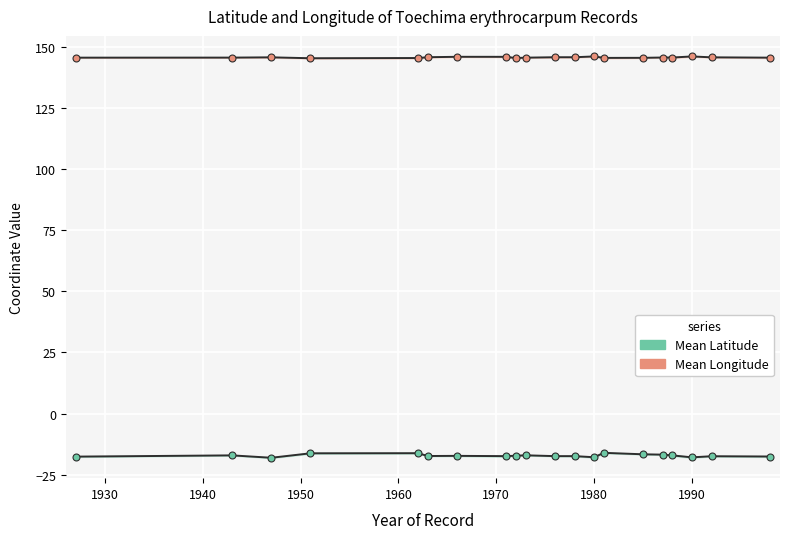

What is the average value of the Mean Longitude series?

145.7